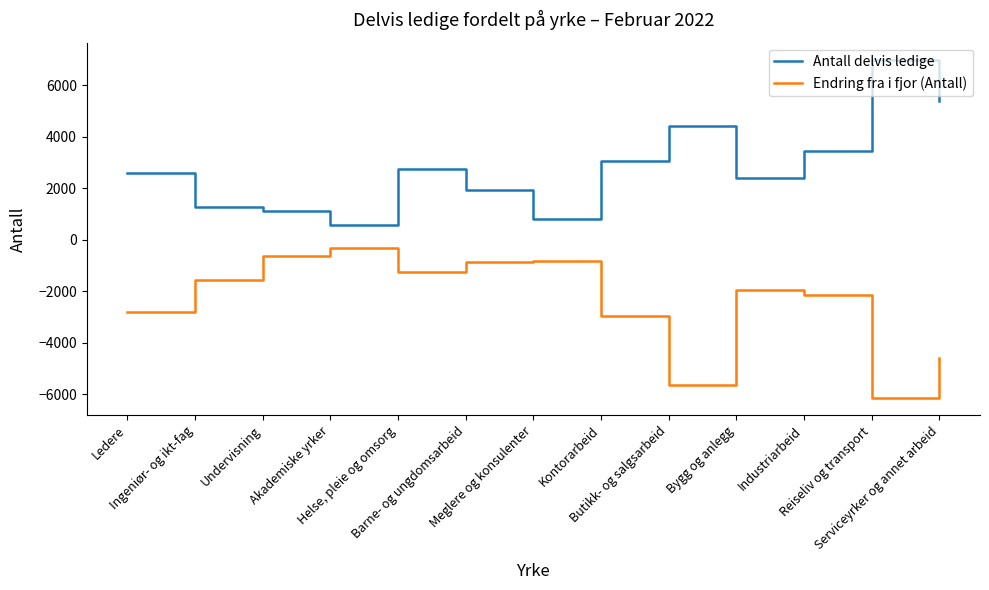

The value of Endring fra i fjor (Antall) at Serviceyrker og annet arbeid is -4607. True or false?

True